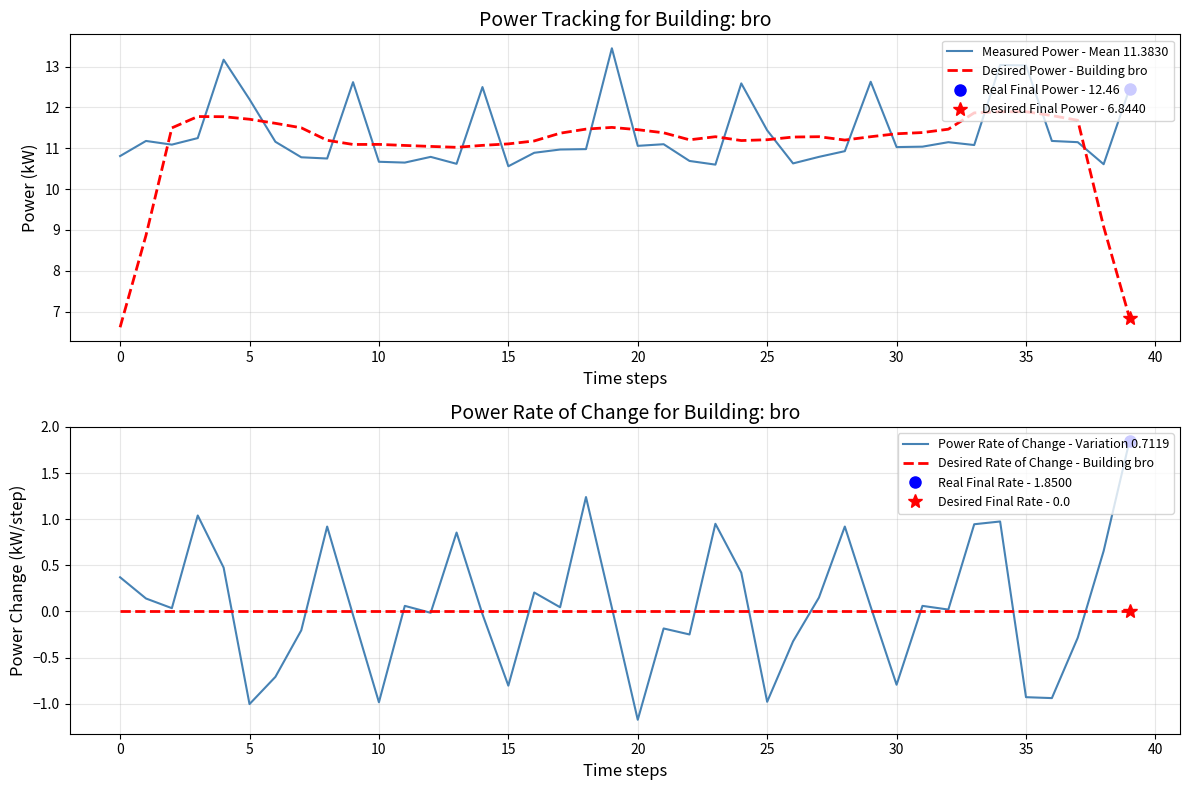

At how many categories does at least one series exceed 0?

40